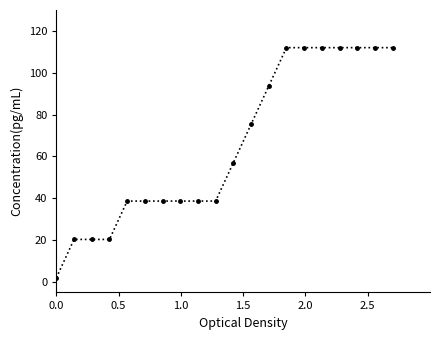

Is this an area chart (filled region under the line)?

No